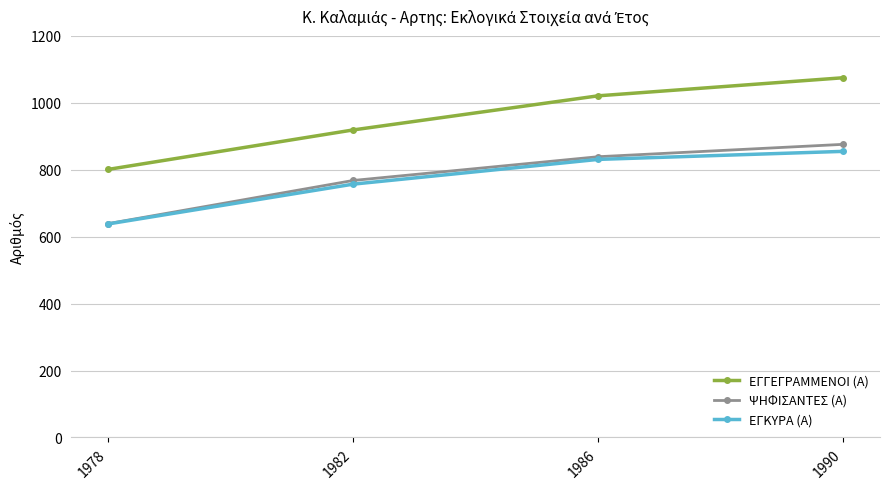

At how many categories does at least one series exceed 653?

4